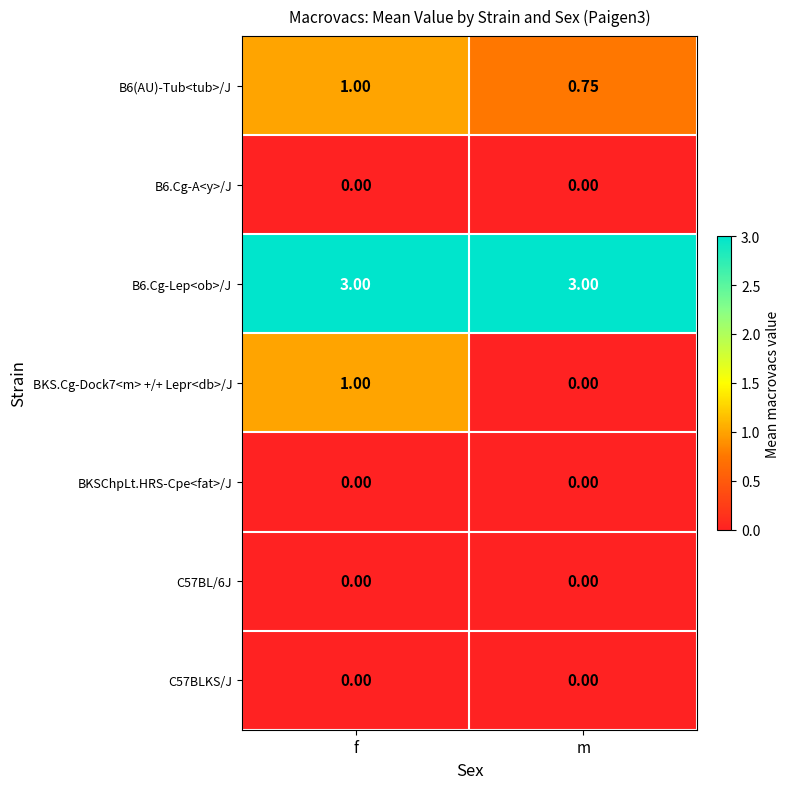

At which label is B6(AU)-Tub<tub>/J closest to 0?

m